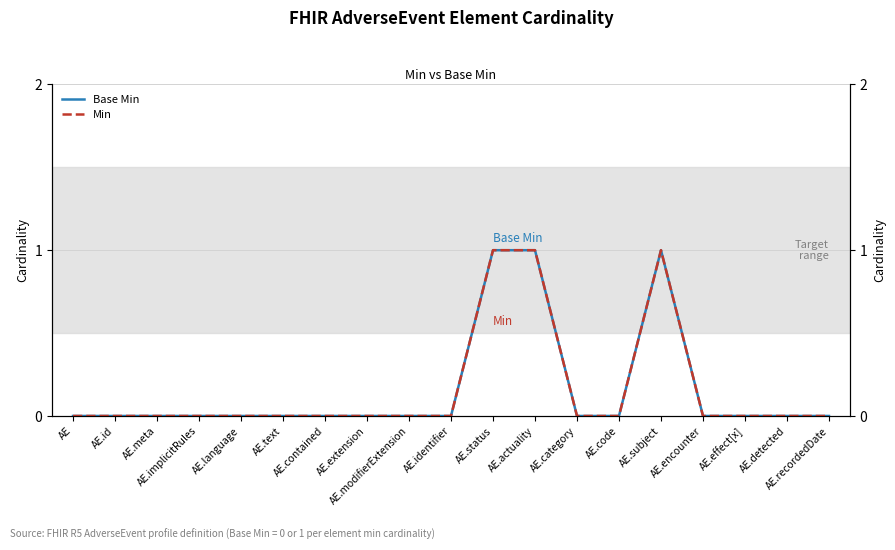

What is the highest value of the Min series?

1